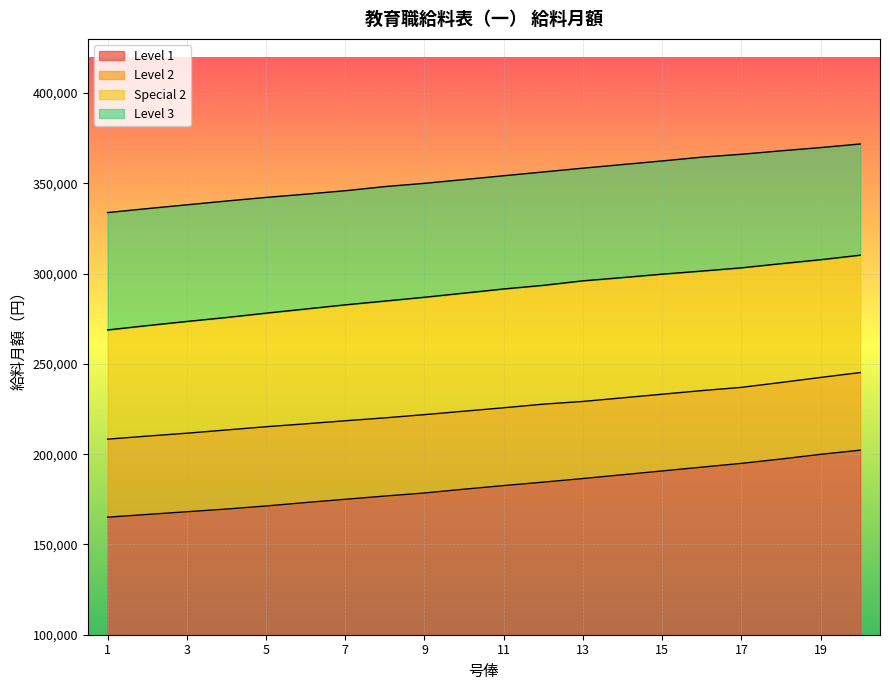

Between 8 and 12, which is larger?

12